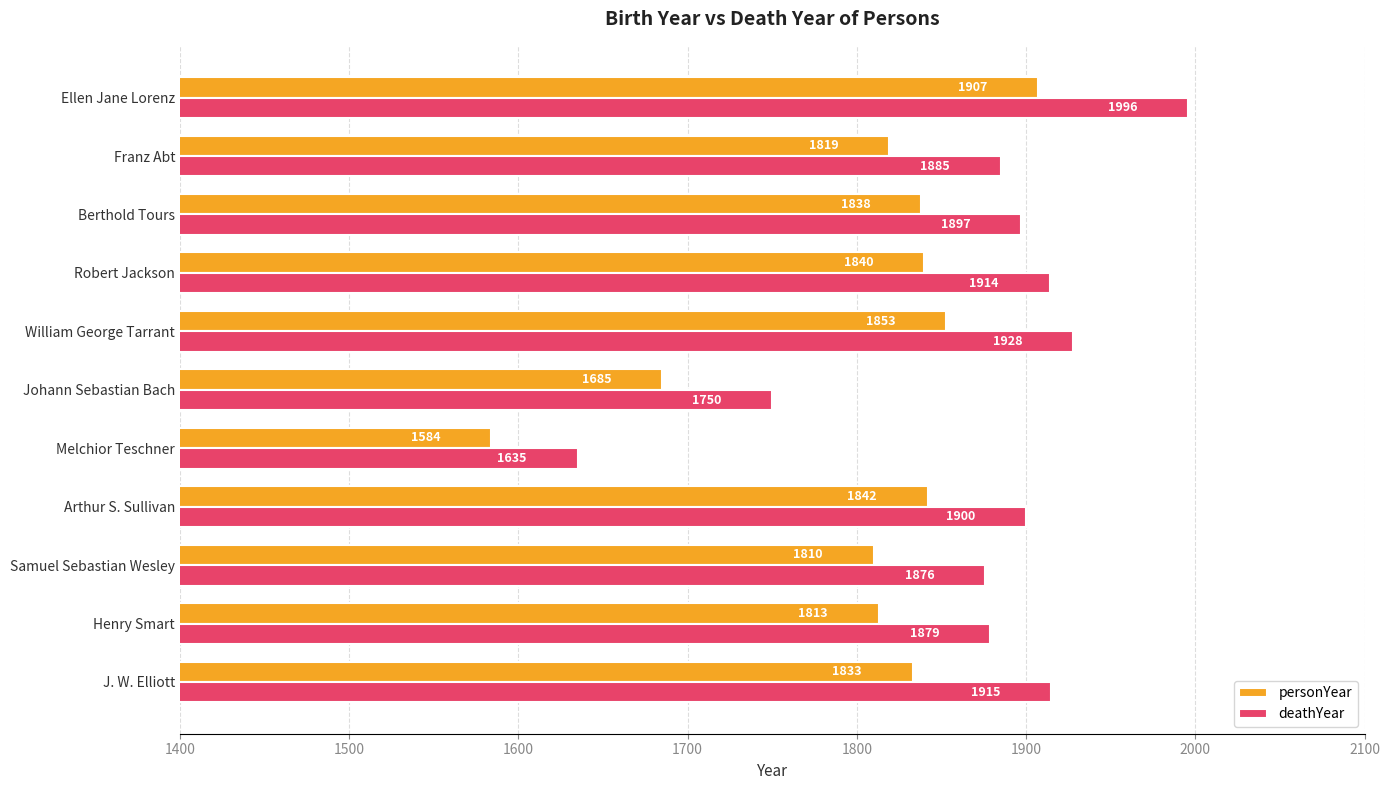

Rank the series by their maximum value, from lowest to highest.

personYear, deathYear